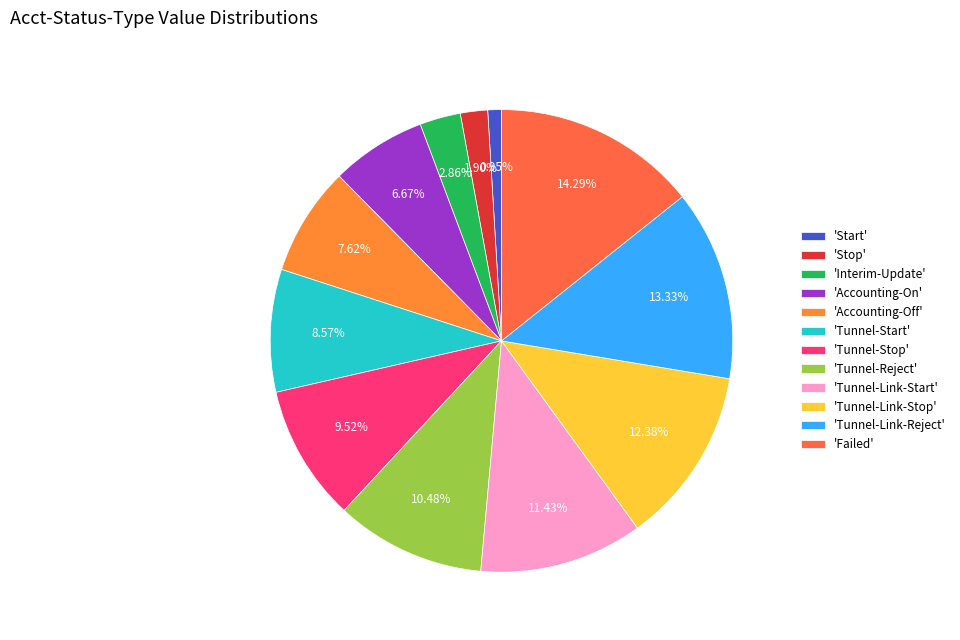

How many slices are in this pie chart?

12